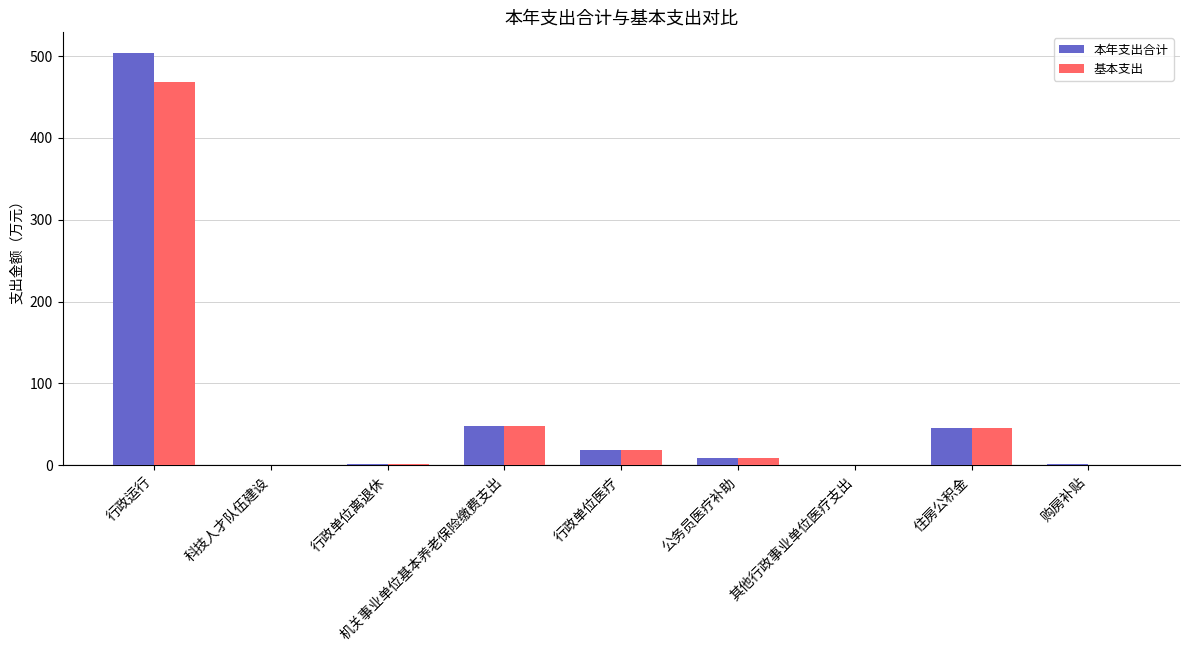

What is the maximum value for 本年支出合计?

503.8